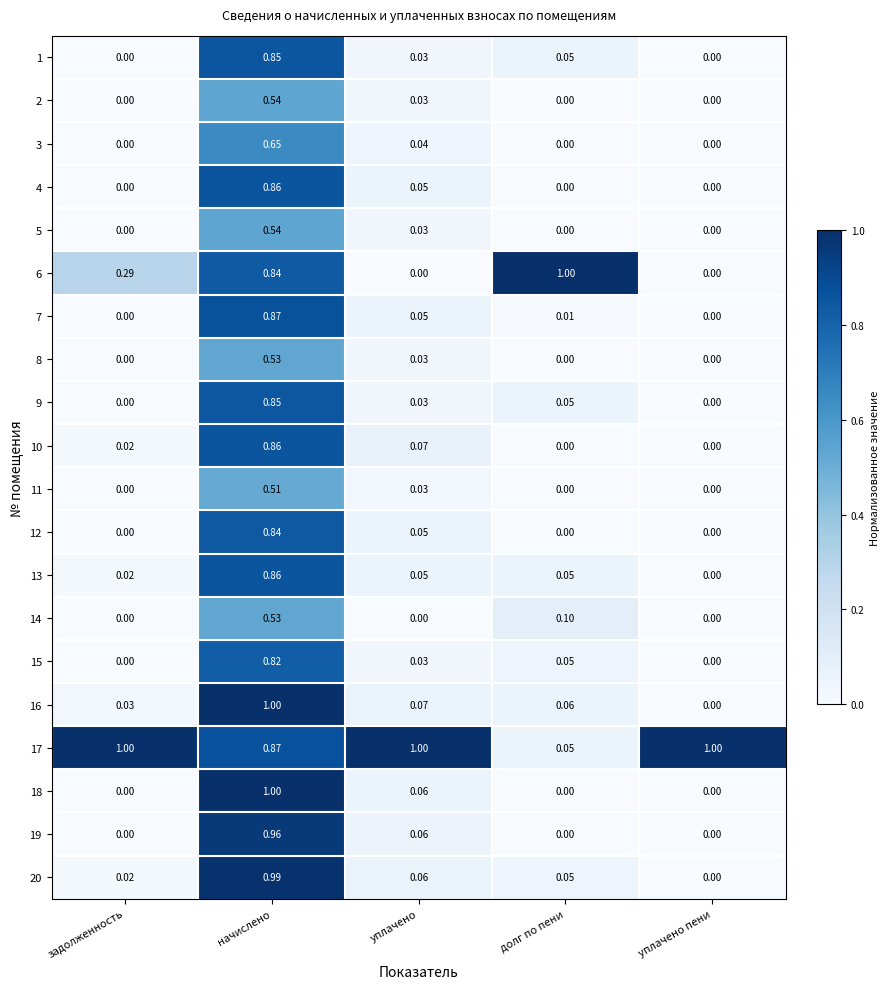

At which category is the sum across all series the highest?

начислено